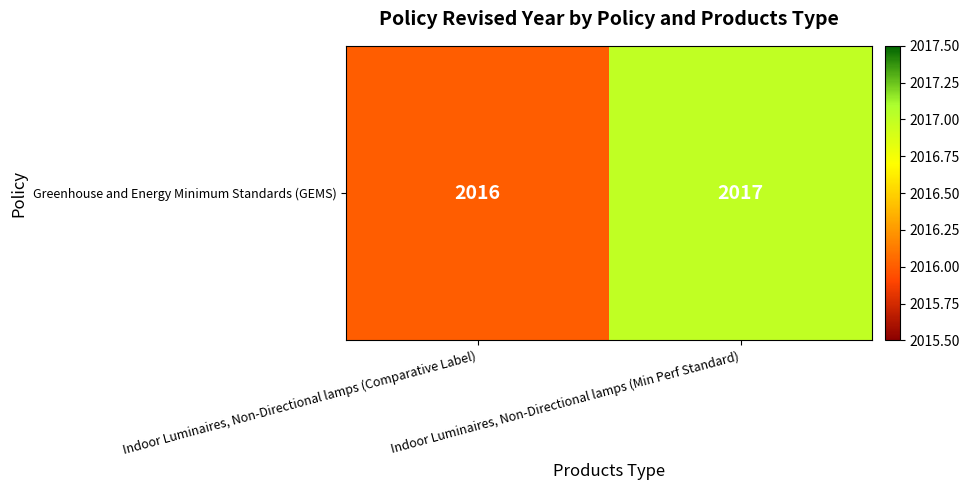

Approximately how many times larger is the value at Indoor Luminaires, Non-Directional lamps (Min Perf Standard) compared to Indoor Luminaires, Non-Directional lamps (Comparative Label)?

1.0